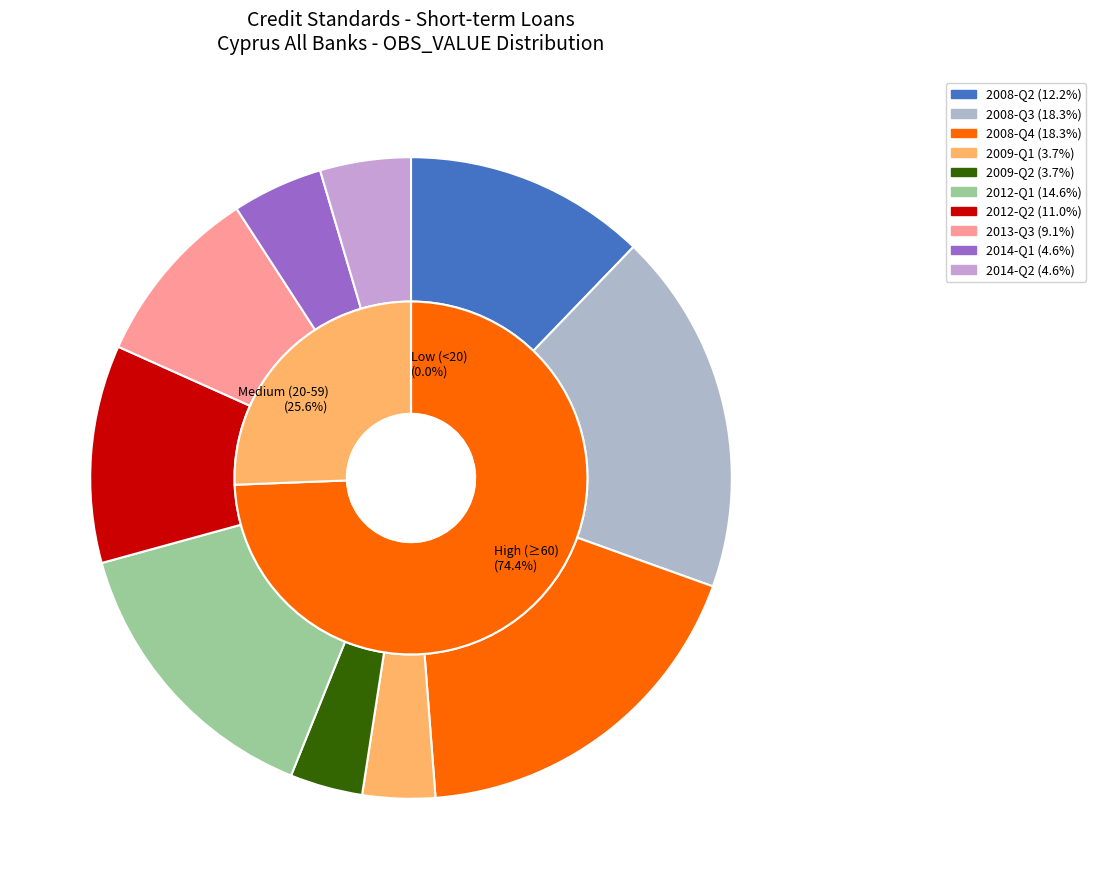

Is it true that 2009-Q2 is 1% of the pie?

False